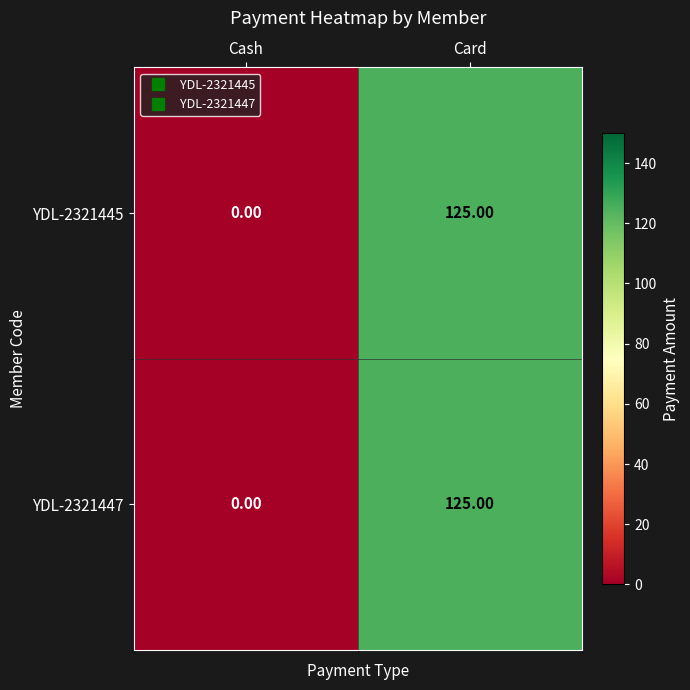

What is the difference between the maximum and minimum values in the YDL-2321447 series?

125